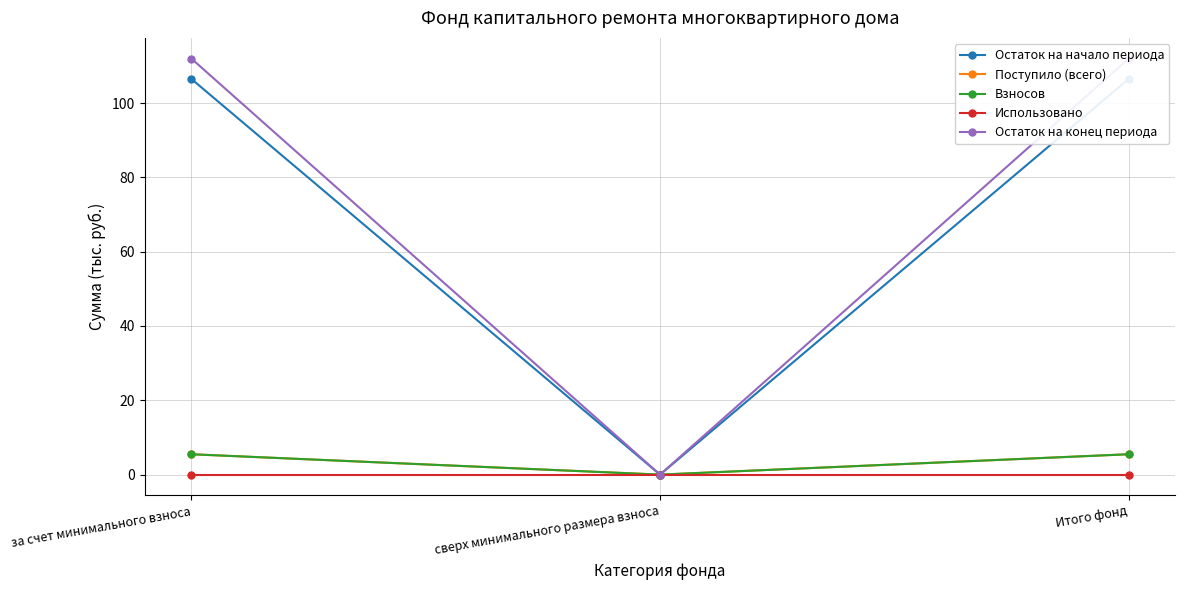

What is the average value of the Остаток на конец периода series?

74.6